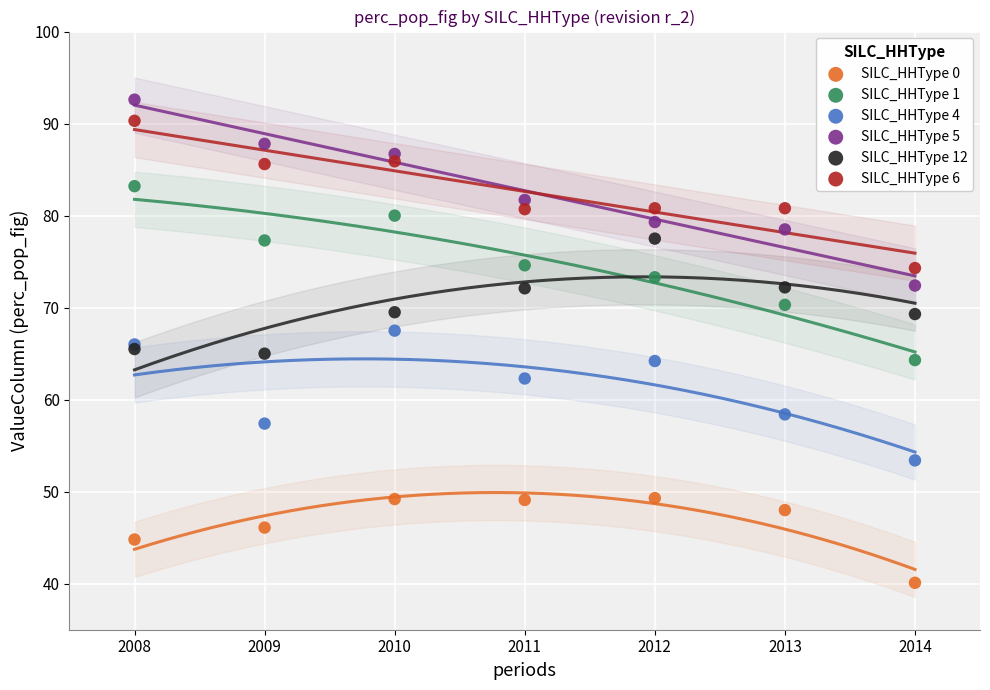

In the SILC_HHType 0 series, what Y value is closest to 44?

44.8